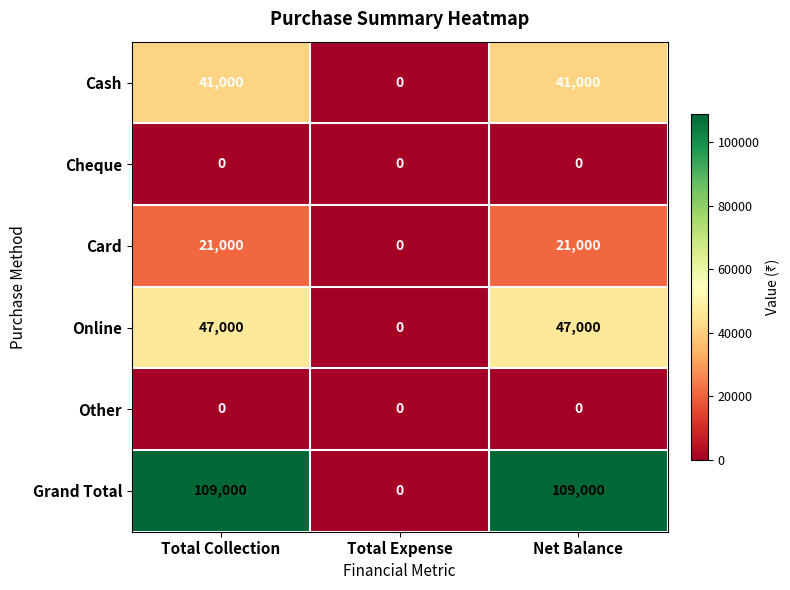

What is the spread (max minus min) of values at Net Balance?

109000